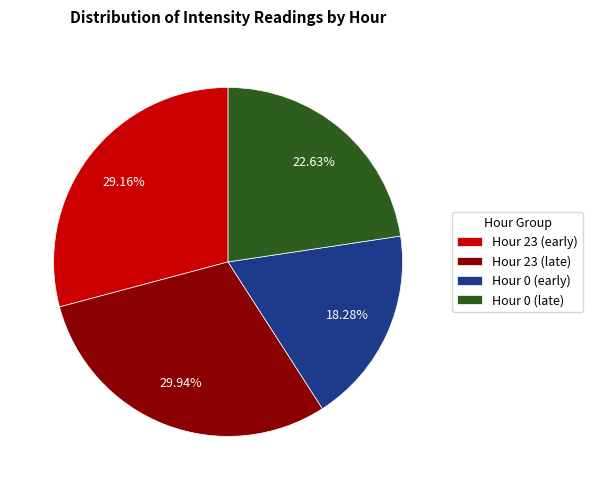

Do Hour 23 (late) and Hour 23 (early) together represent more than half of the pie?

Yes